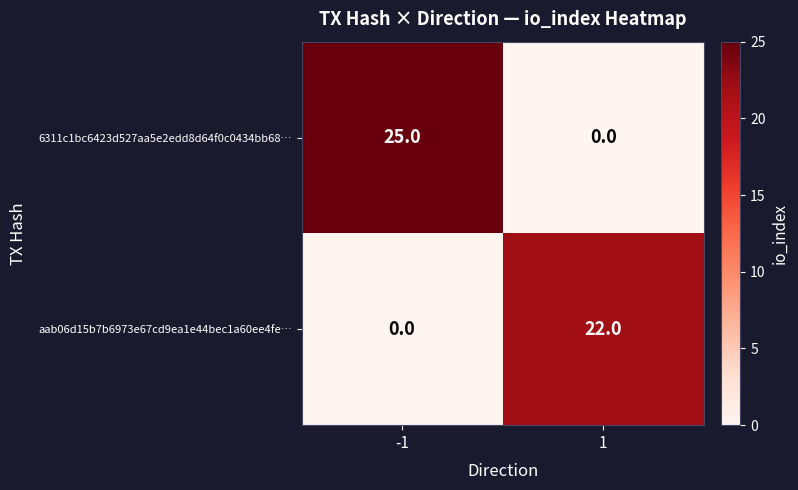

What is the sum of the aab06d15b7b6973e67cd9ea1e44bec1a60ee4fe… values at -1 and 1?

22